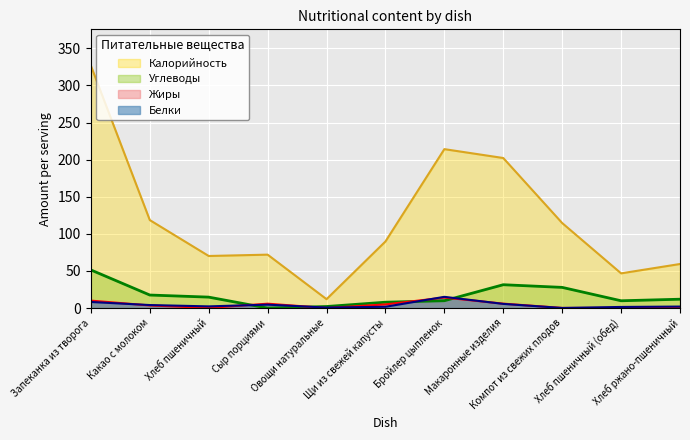

What is the label of the 5th point from the right?

Бройлер цыпленок